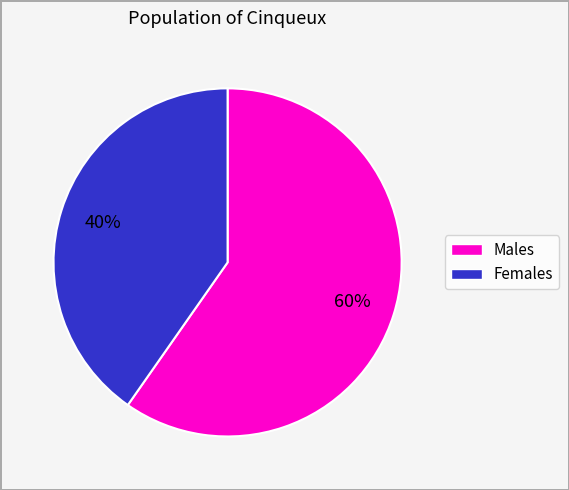

To the nearest percent, what is the average slice percentage?

50%